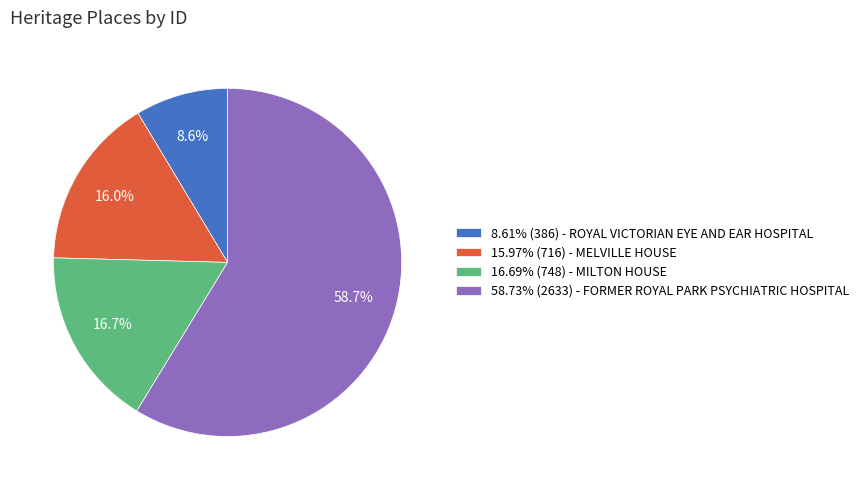

Is the sum of 15.97% (716) - MELVILLE HOUSE and 16.69% (748) - MILTON HOUSE greater than half?

No